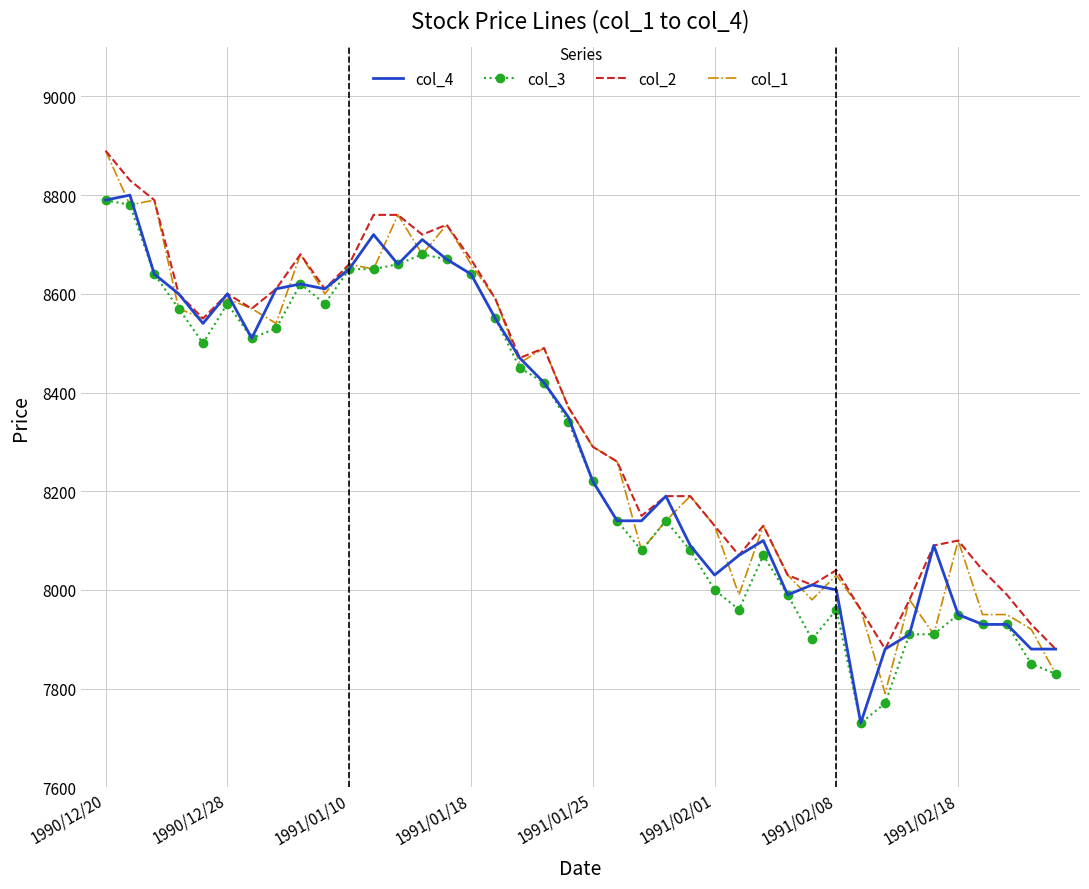

True or false: col_4 has more than 0 interior local peaks.

True